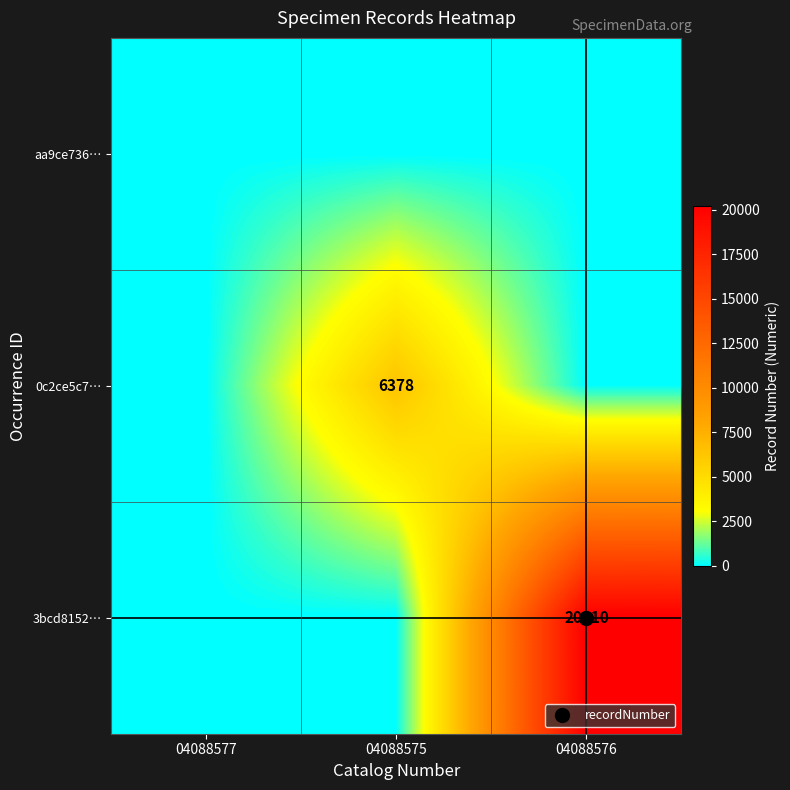

At which category does the chart reach its minimum across all series?

04088577